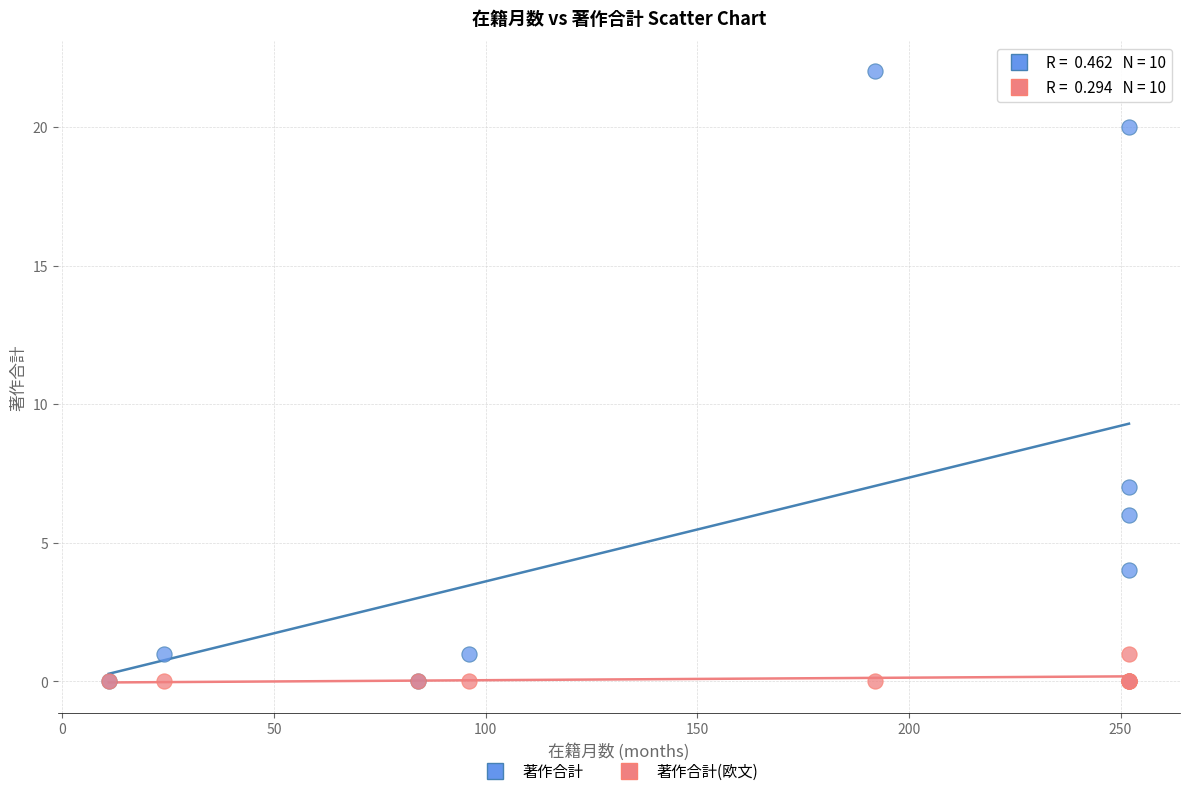

Across all series, what Y value is closest to 11?

7